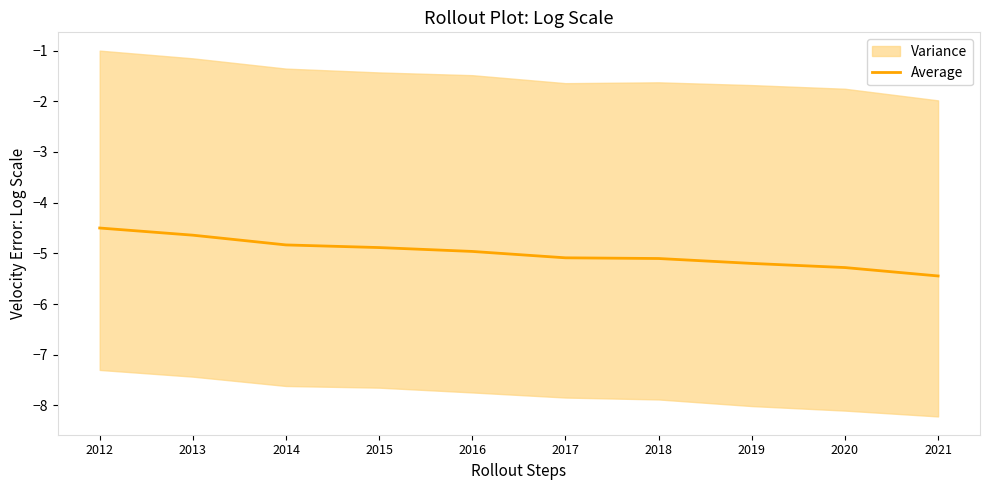

The chart shows a value of -5.3 at 2020. True or false?

True